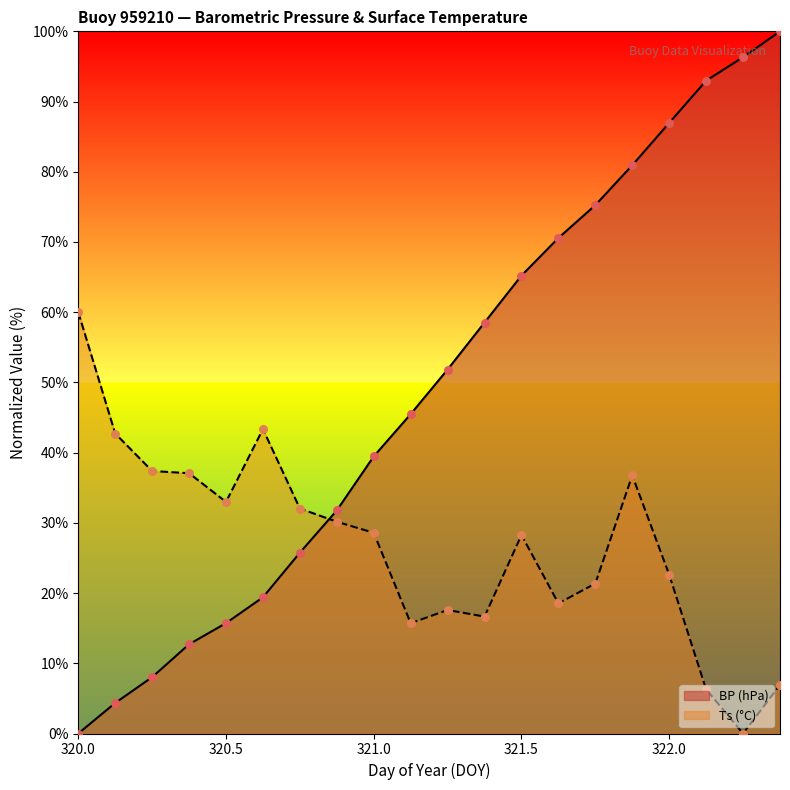

Which series contains the lowest Y value?

BP